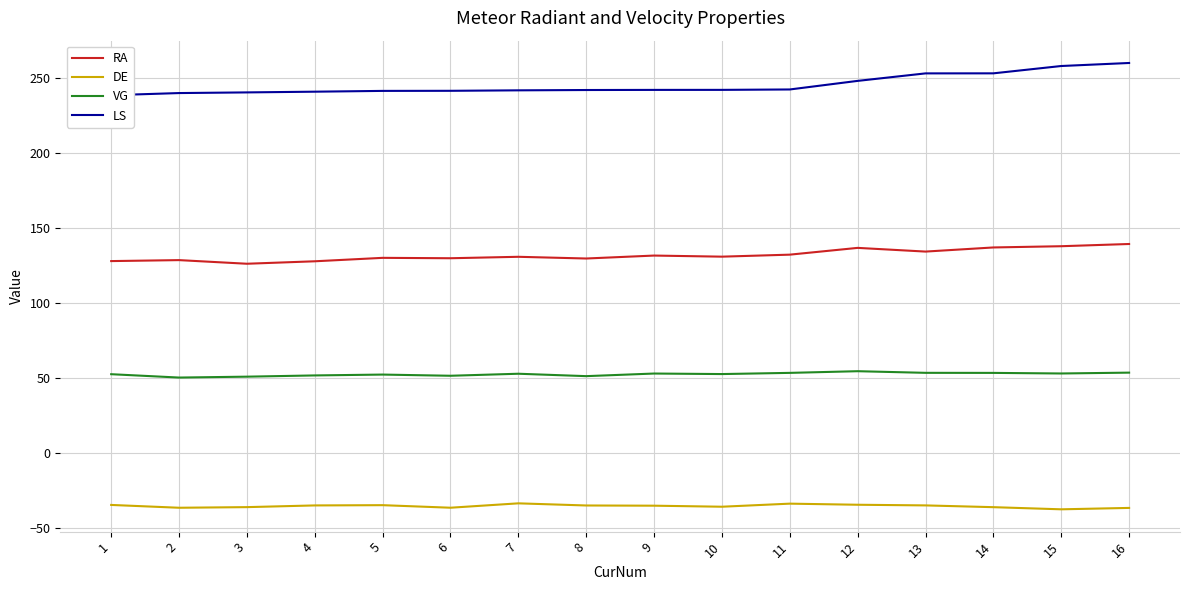

Reading left to right, extract all data points from this chart.

RA: 128.0	128.7	126.3	127.9	130.2	129.9	130.9	129.7	131.7	131.0	132.3	136.8	134.4	137.1	137.9	139.4
DE: -34.4	-36.3	-35.9	-34.7	-34.6	-36.3	-33.3	-34.8	-34.9	-35.6	-33.5	-34.3	-34.7	-35.9	-37.3	-36.4
VG: 52.7	50.4	51.0	51.9	52.4	51.6	53.0	51.4	53.1	52.8	53.6	54.7	53.6	53.6	53.2	53.7
LS: 238.5	239.9	240.4	240.9	241.4	241.5	241.8	242.0	242.1	242.1	242.3	248.1	253.1	253.1	258.0	260.0